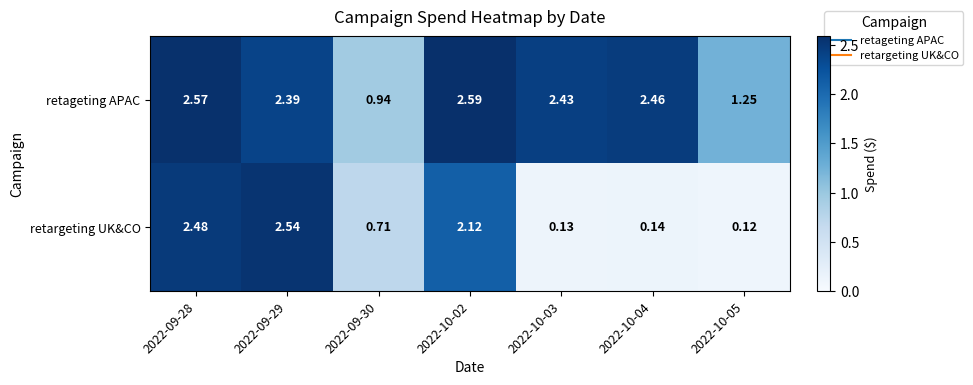

What is the total value across all series at 2022-09-29?

4.9